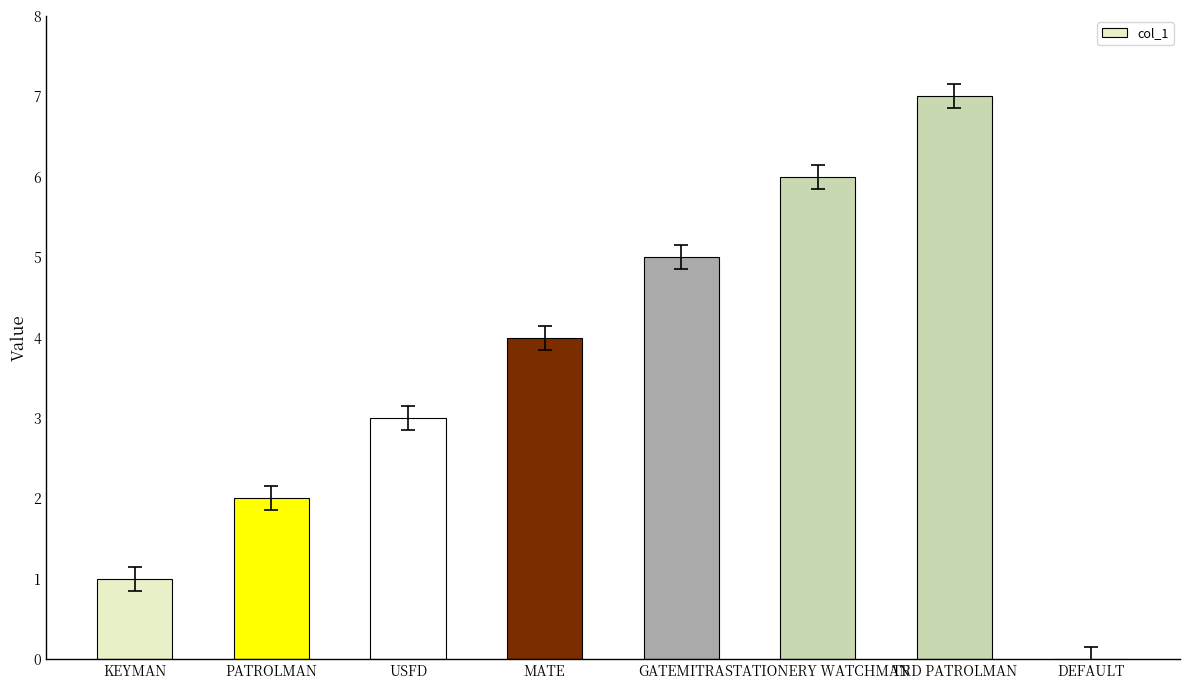

Between PATROLMAN and GATEMITRA, which is larger?

GATEMITRA